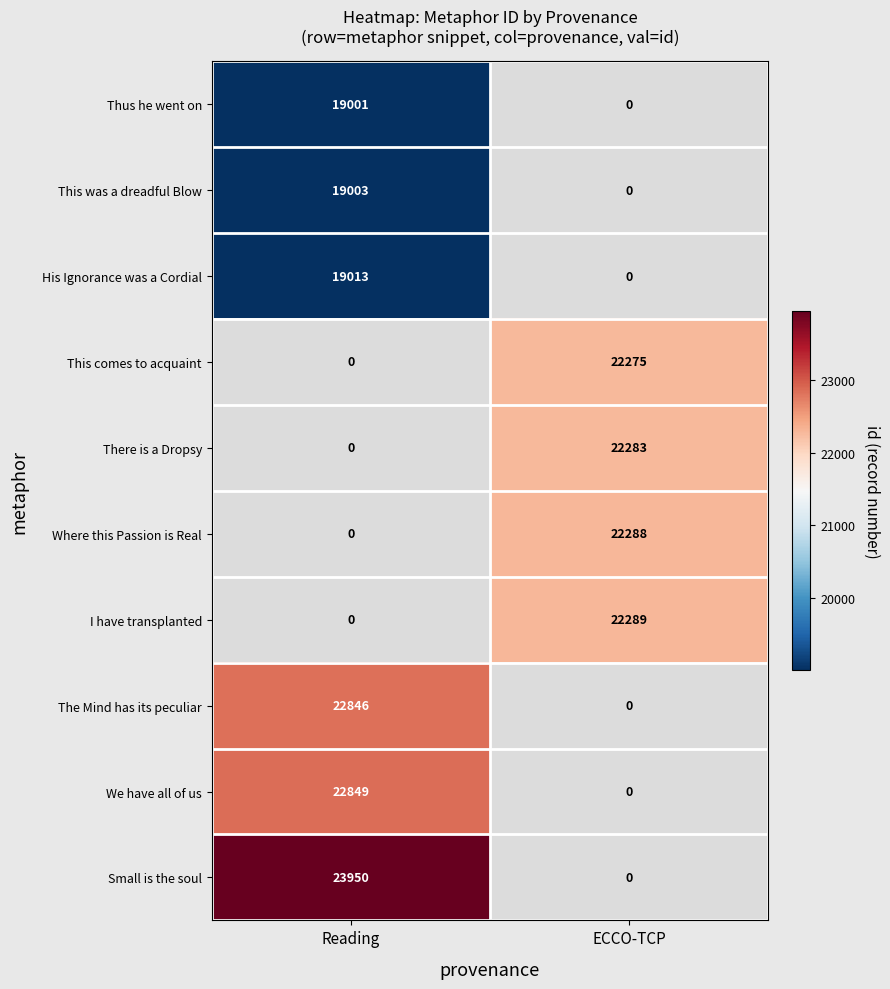

The value of Where this Passion is Real at ECCO-TCP is 22288. True or false?

True